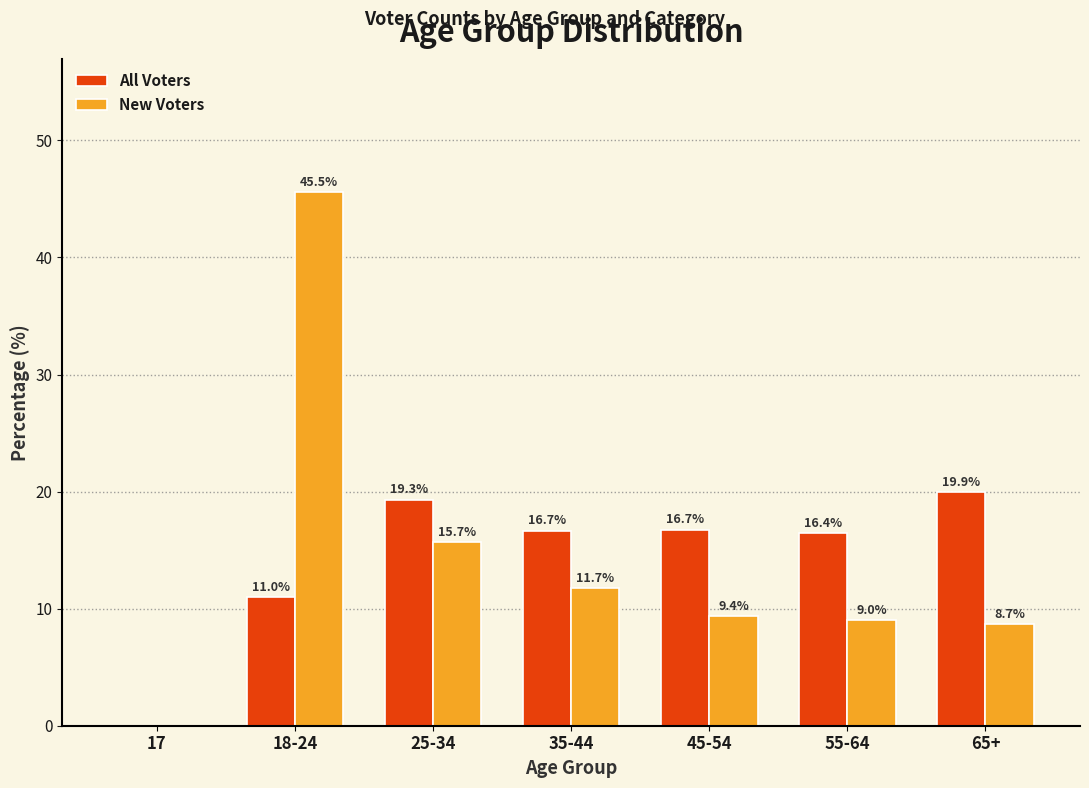

Is the value of All Voters at 65+ greater than the value of New Voters at 35-44?

Yes